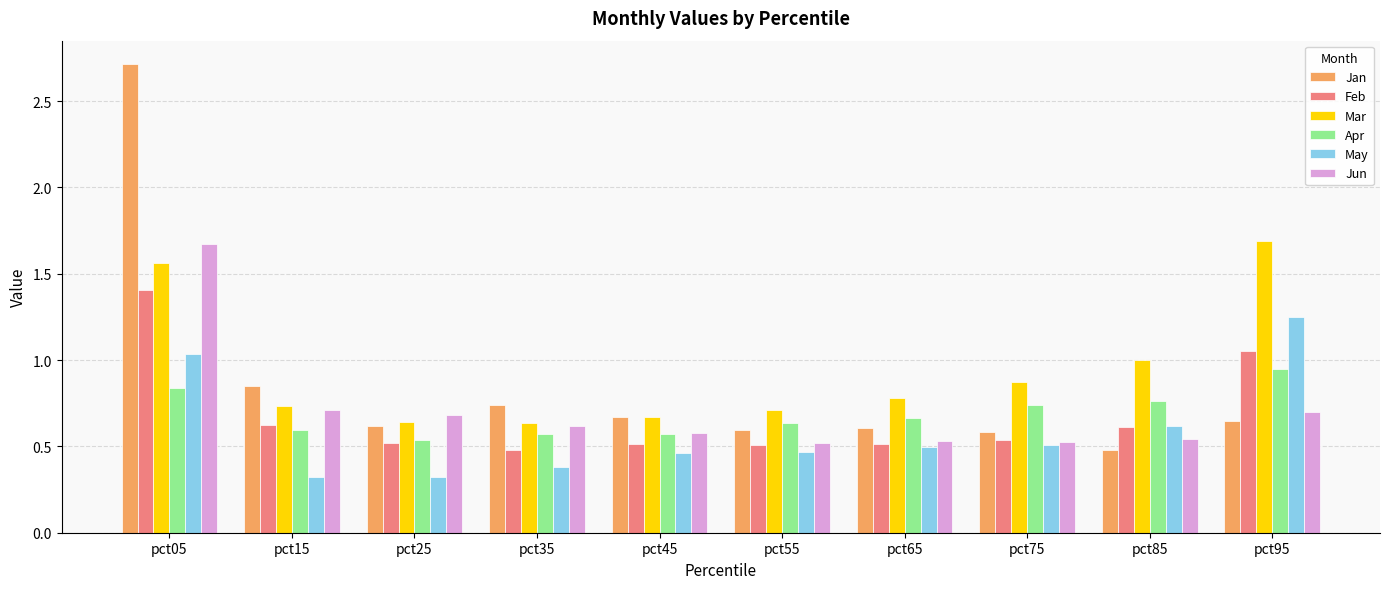

At which category does the chart reach its peak across all series?

pct05